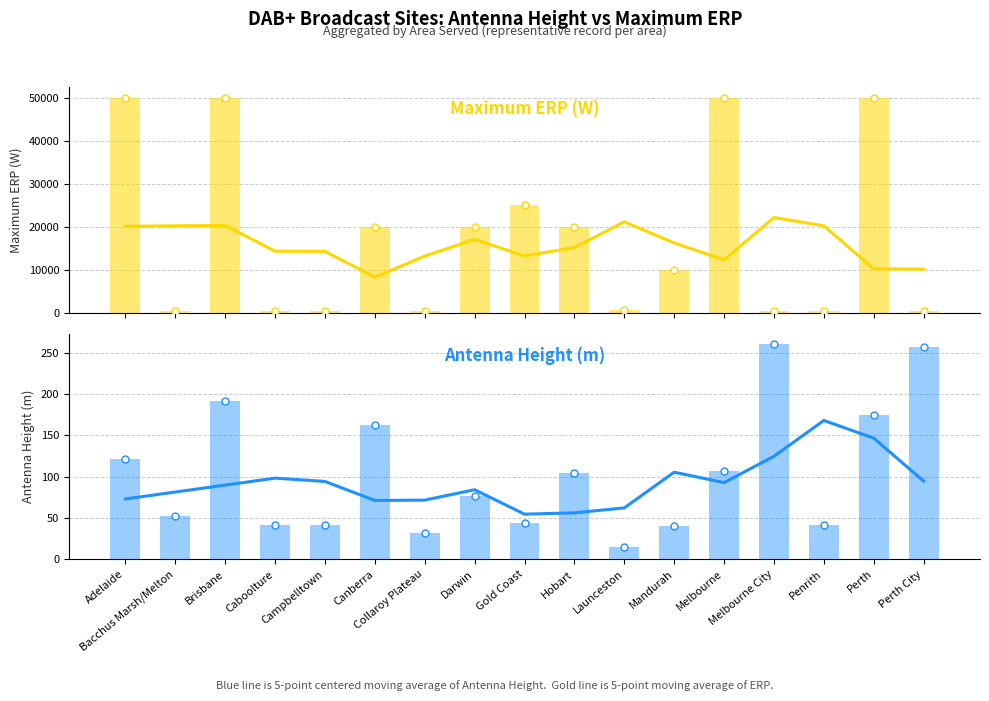

Which series changed the most between Bacchus Marsh/Melton and Canberra?

Maximum ERP (W)